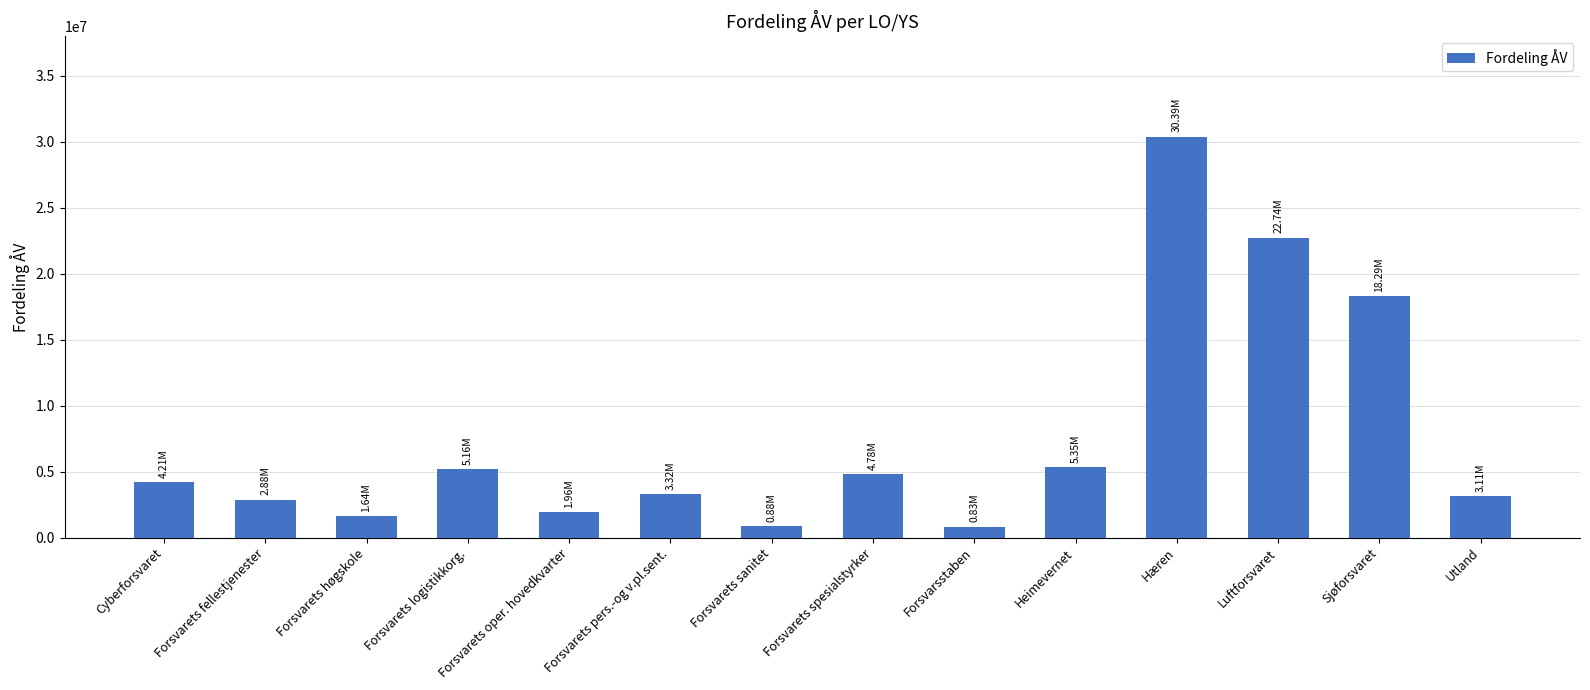

Does the chart contain stacked bars?

No